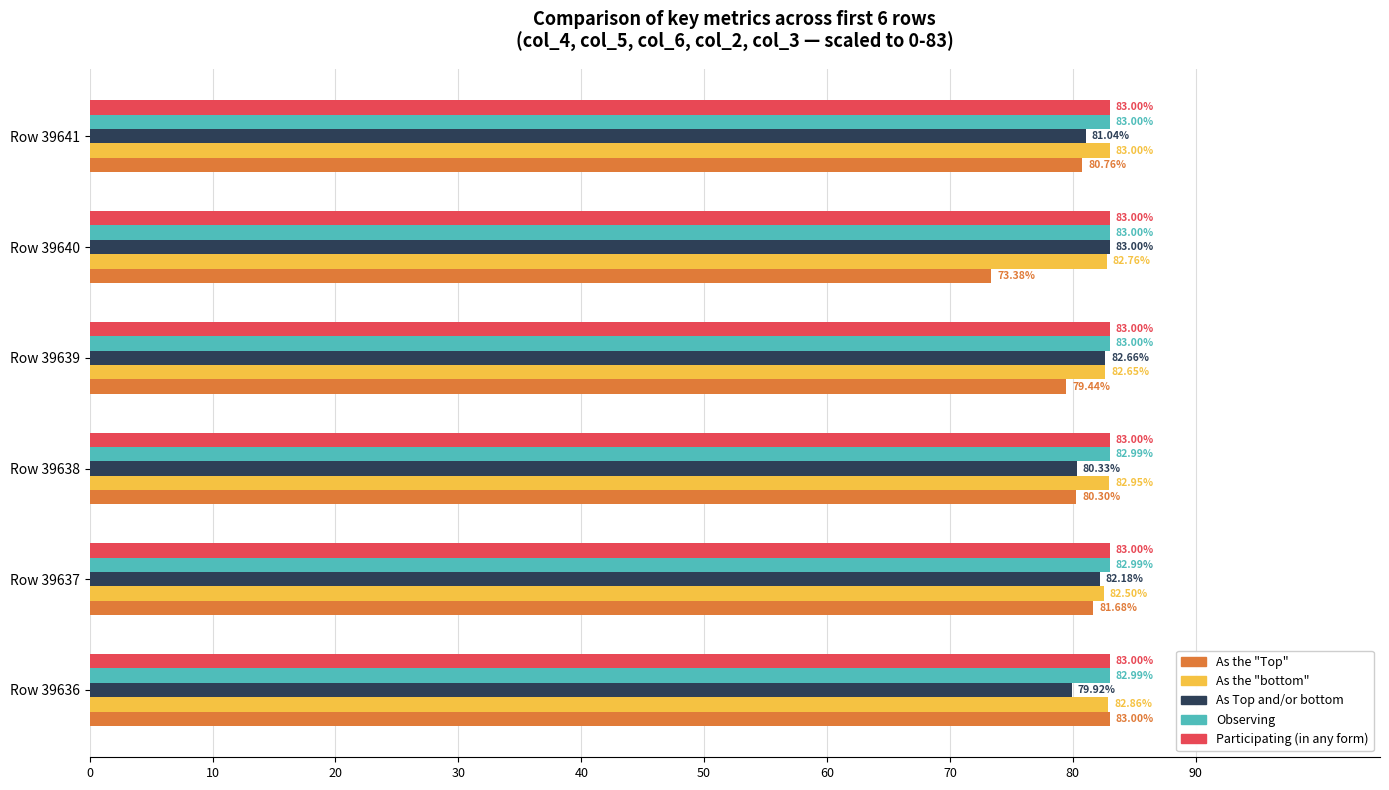

Is the value of Observing at Row 39638 greater than the value of Participating (in any form) at Row 39637?

No